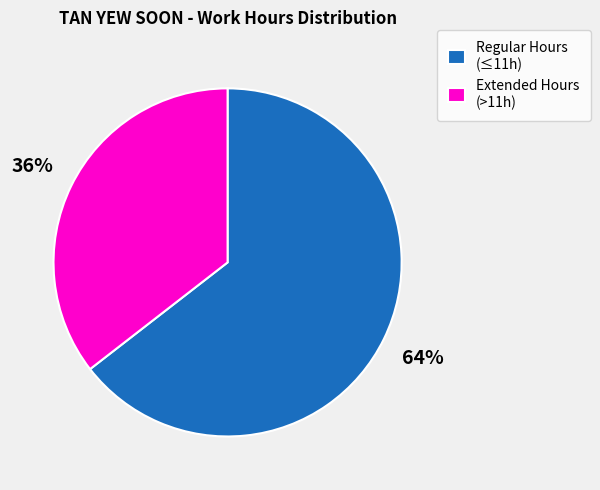

How many segments does this pie chart have?

2